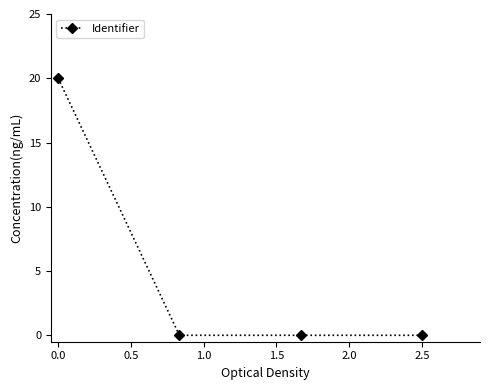

Is this an area chart (filled region under the line)?

No